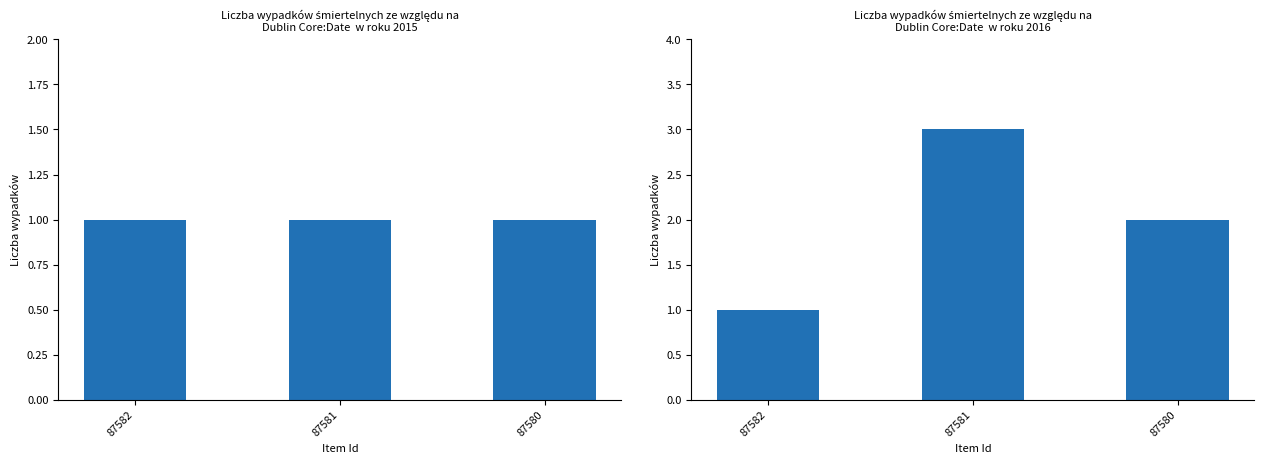

List the series in order of their overall mean, highest first.

featured-derived, public